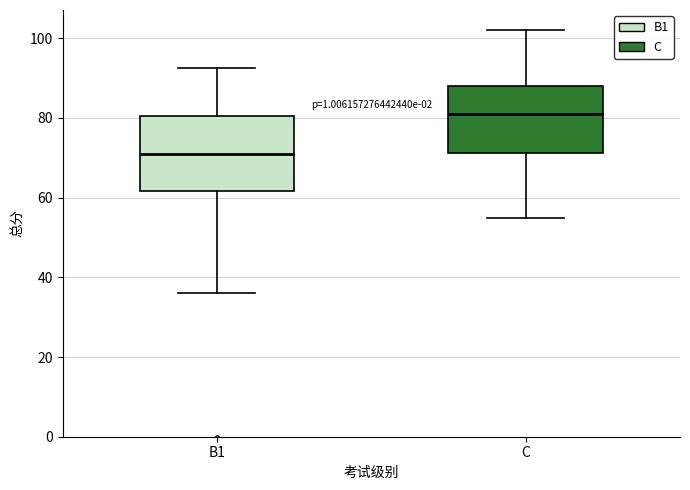

Where does the lower whisker of the box for B1 end on the y-axis? The values are not printed on the chart, so give them approximately, as read against the axis.

36